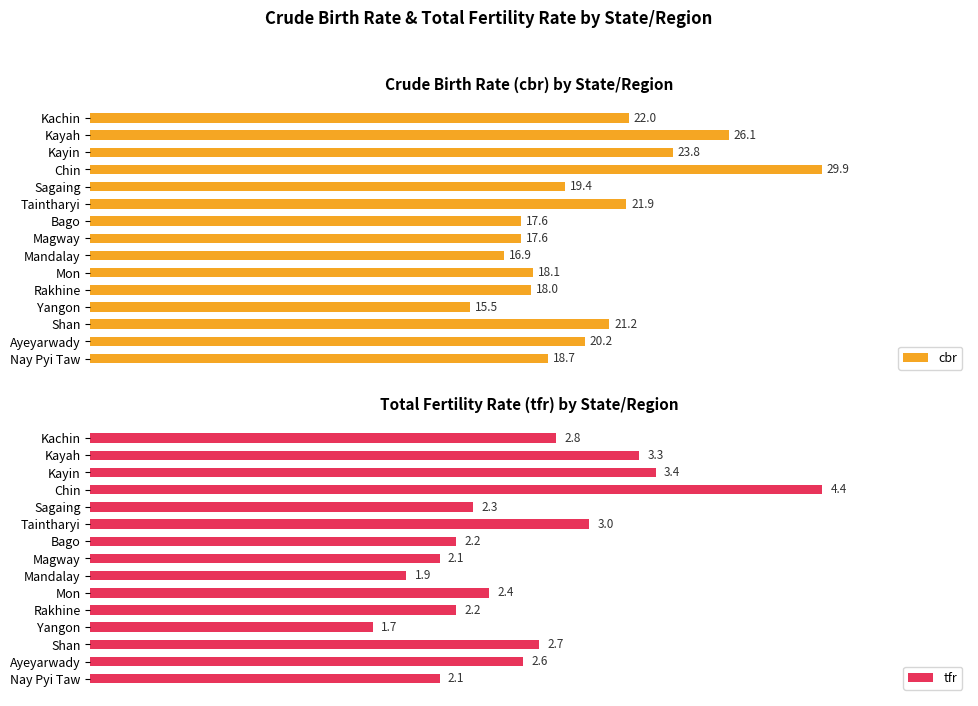

At which label is cbr closest to 22?

Kachin